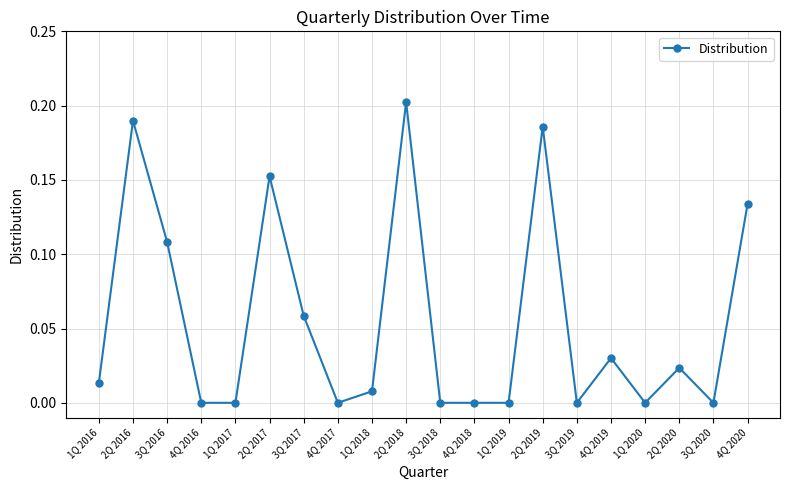

Between 4Q 2019 and 1Q 2017, which is larger?

4Q 2019